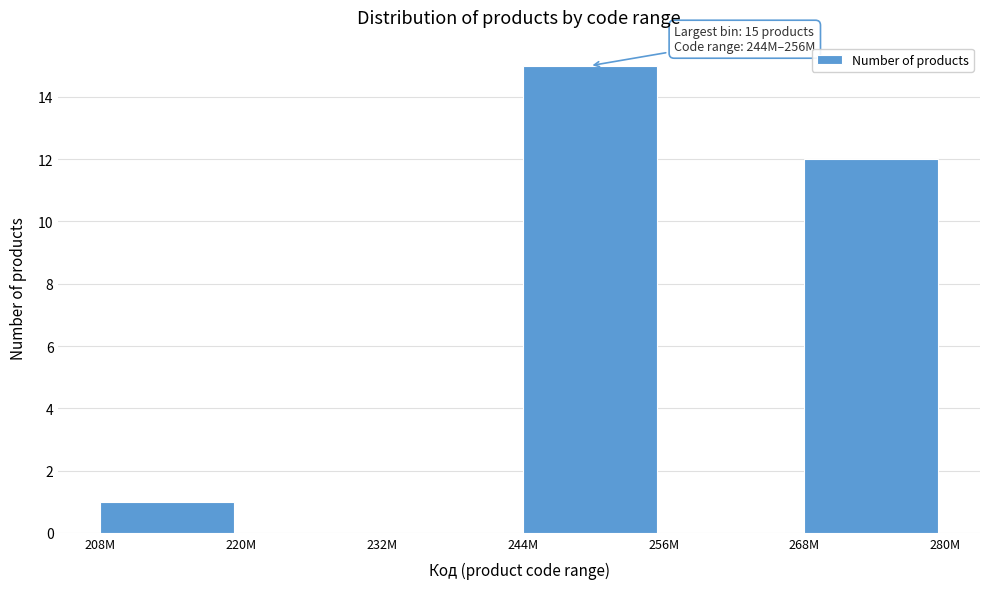

Reading left to right, extract all data points from this chart.

208M=1	220M=0	232M=0	244M=15	256M=0	268M=12